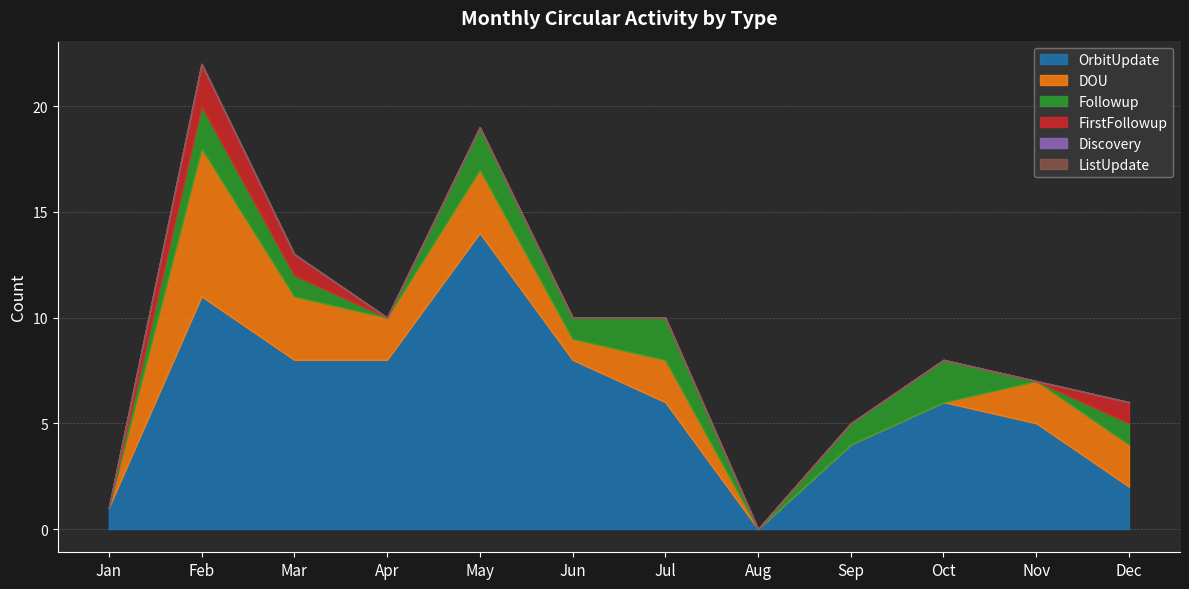

Between May and Aug, which series saw the biggest shift?

OrbitUpdate